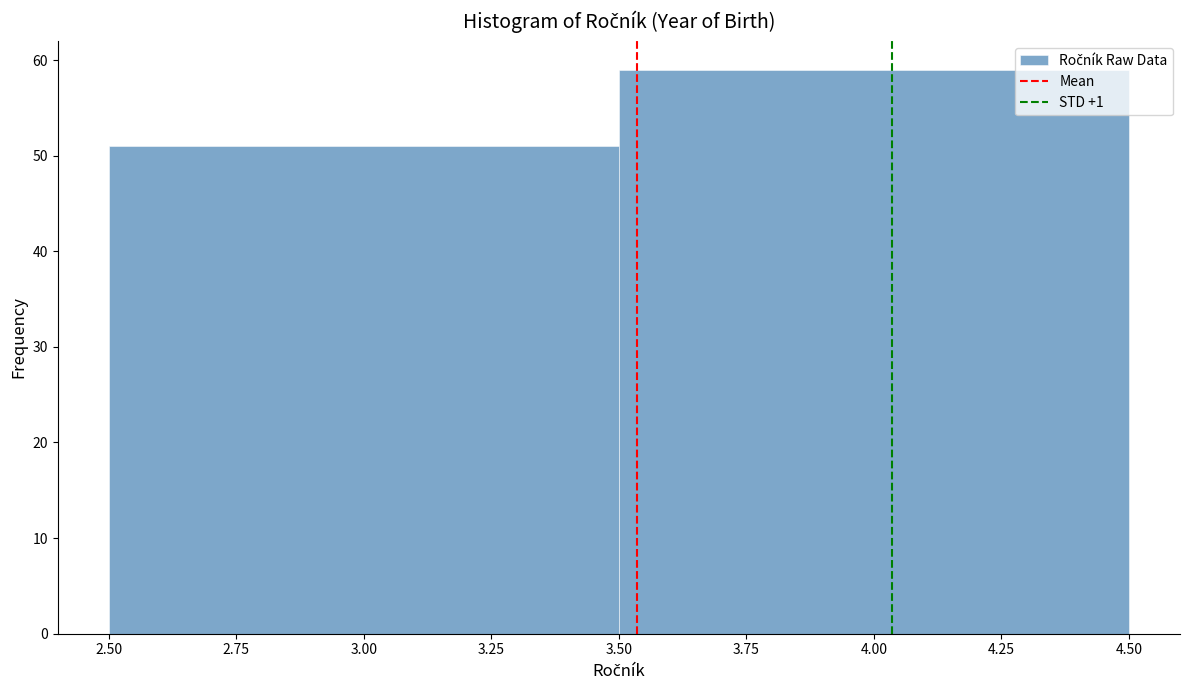

Reading left to right, list every bar in this chart as the range it spans on the x-axis followed by its height. The values are not printed on the chart, so give them approximately, as read against the axis.

2.50 to 3.50: 51
3.50 to 4.50: 59